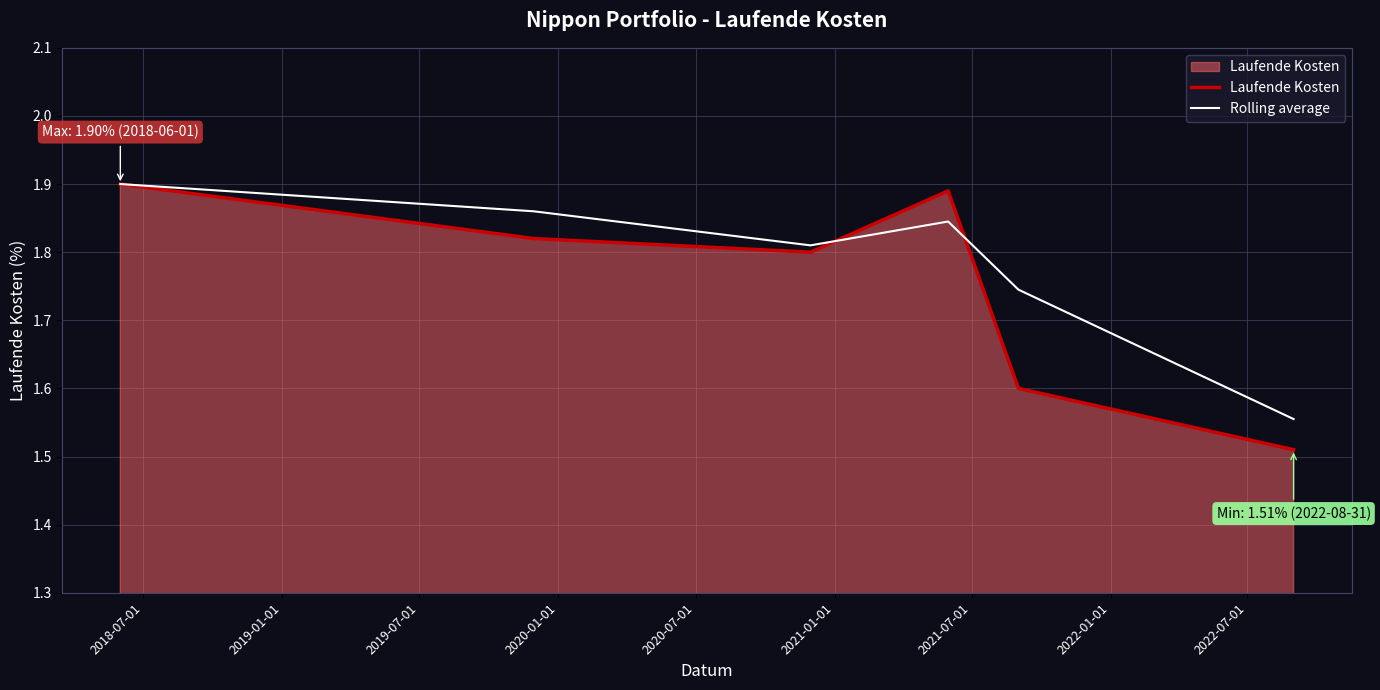

Which series has the largest range (max minus min)?

Laufende Kosten